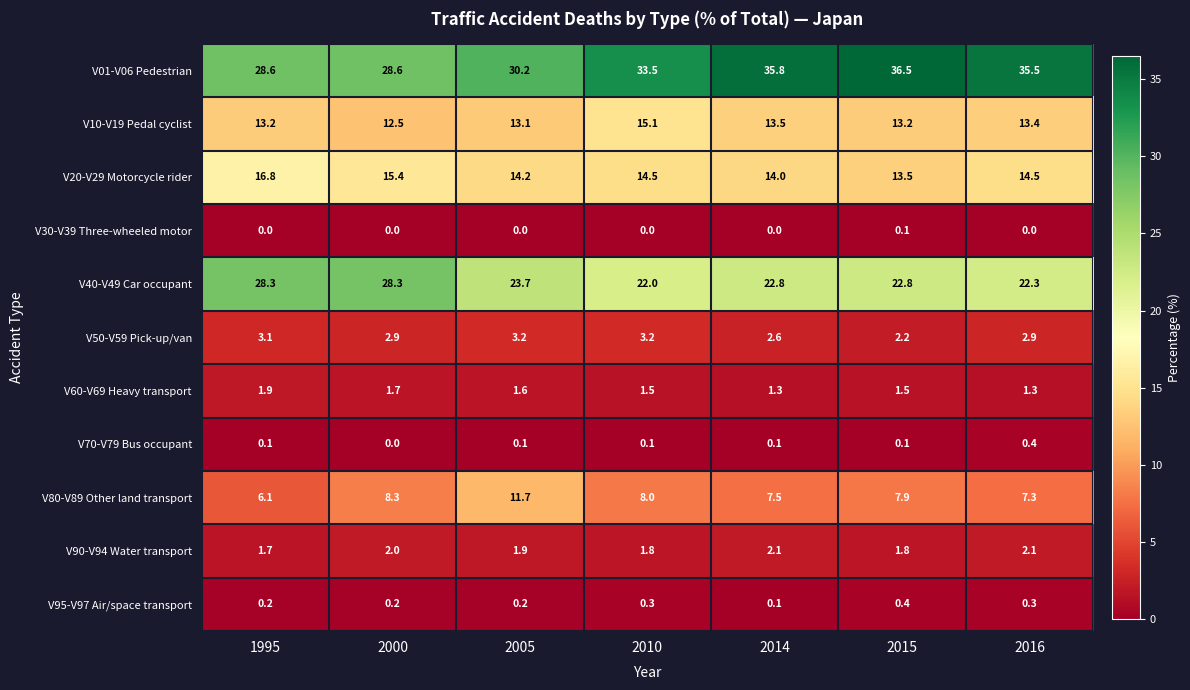

What is the total value across all series at 1995?

100.0